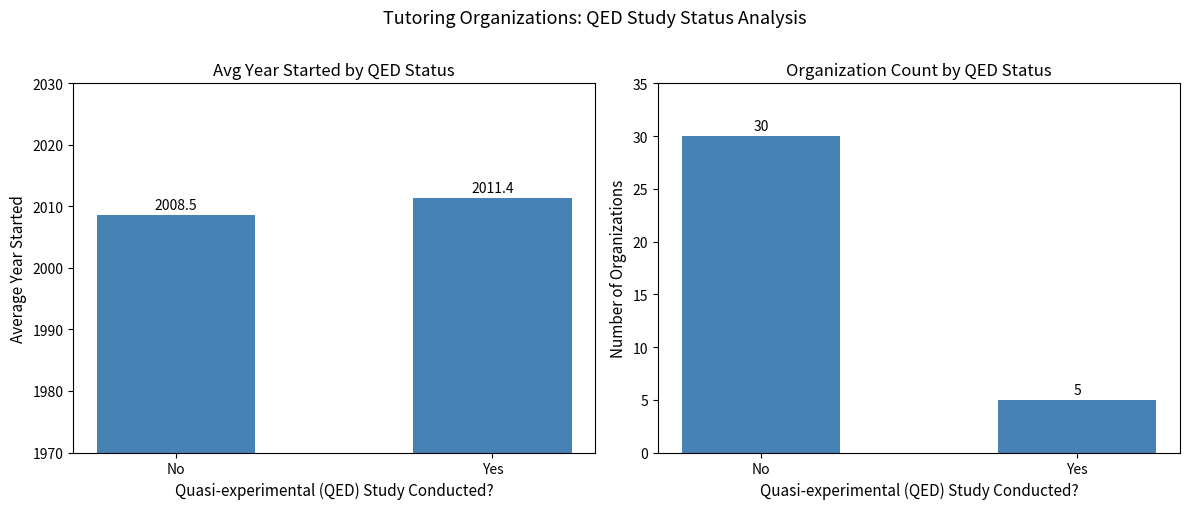

The Average Year Started series shows 2011.4 at Yes. True or false?

True